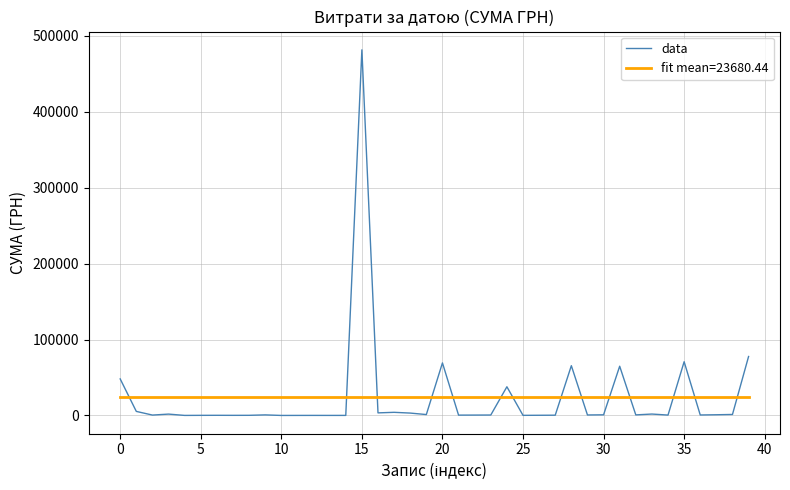

List the series in order of their peak value, lowest first.

fit mean=23680.44, data